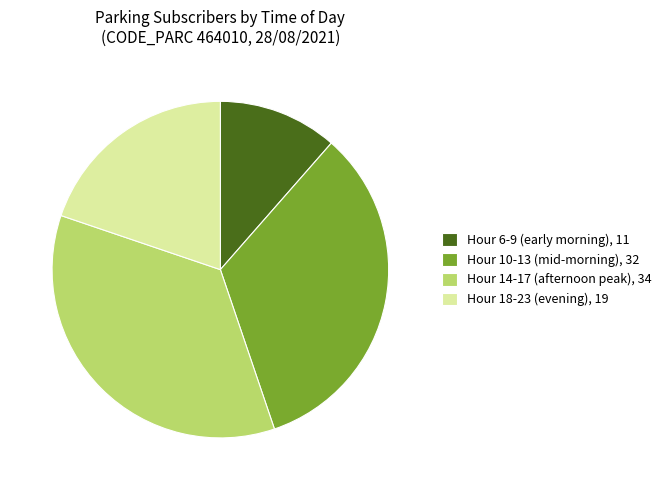

Do Hour 14-17 (afternoon peak), 34 and Hour 6-9 (early morning), 11 together represent more than half of the pie?

No